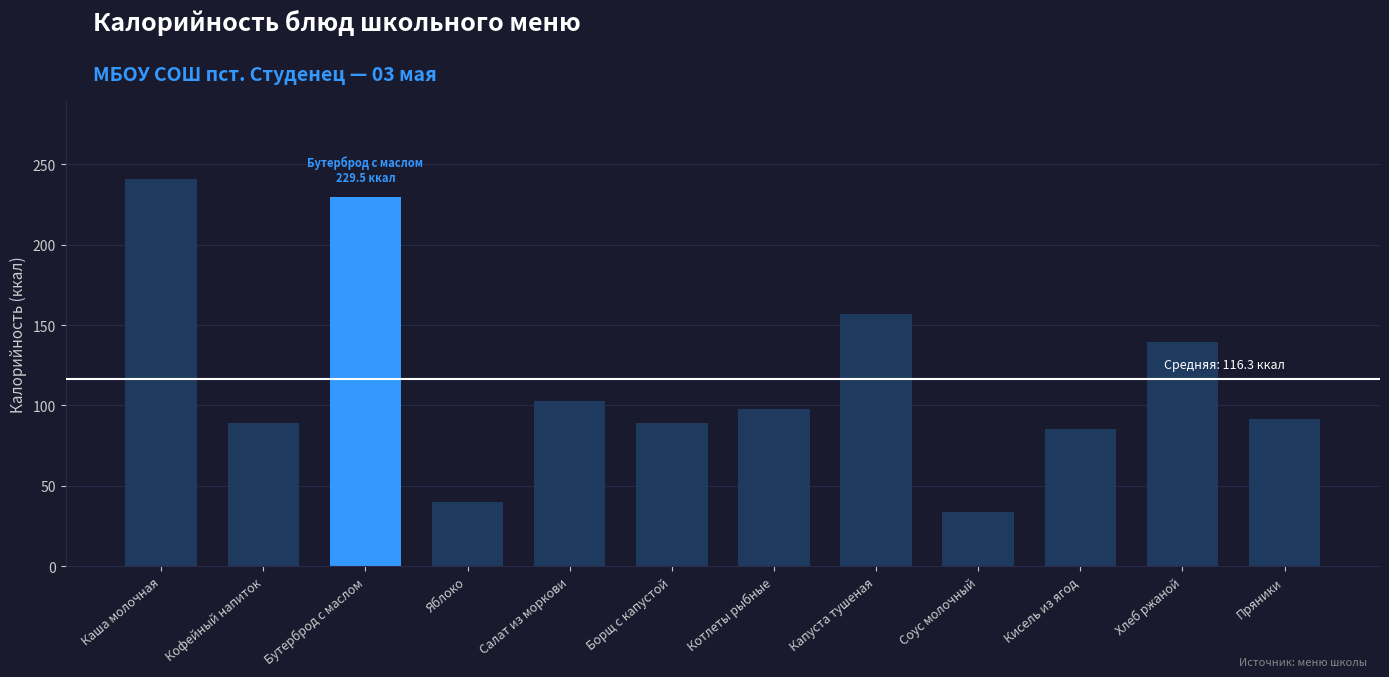

Is it true that the value at Пряники is 91.6?

True